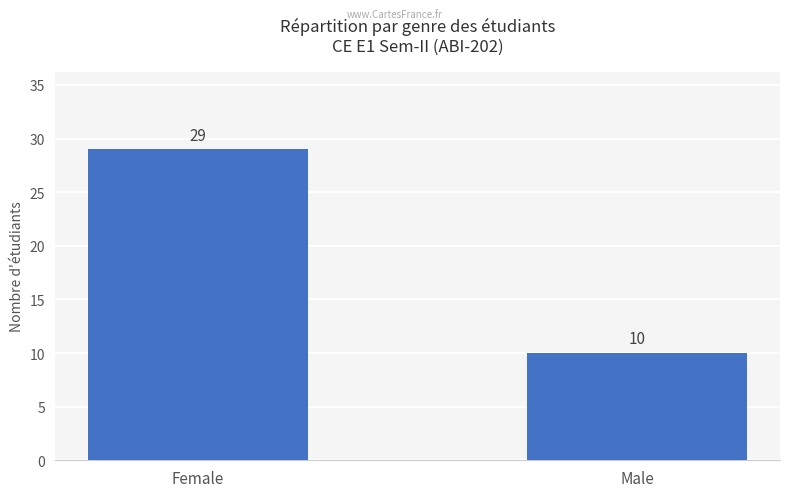

Read the value at Male.

10